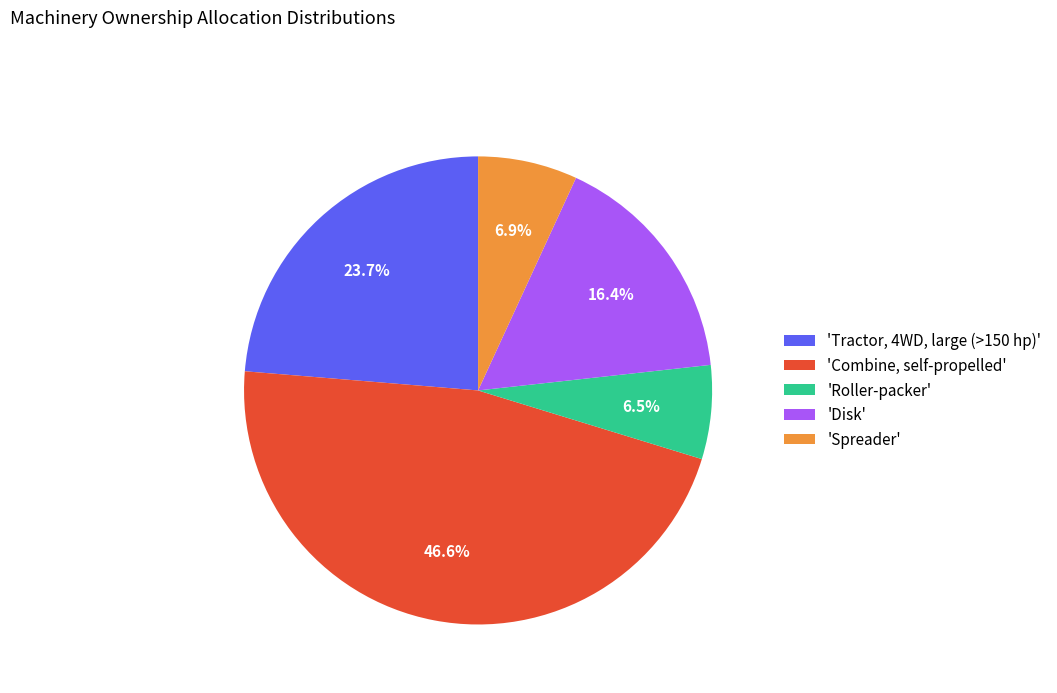

What is the ratio of the value at 'Roller-packer' to the value at 'Disk'?

0.4